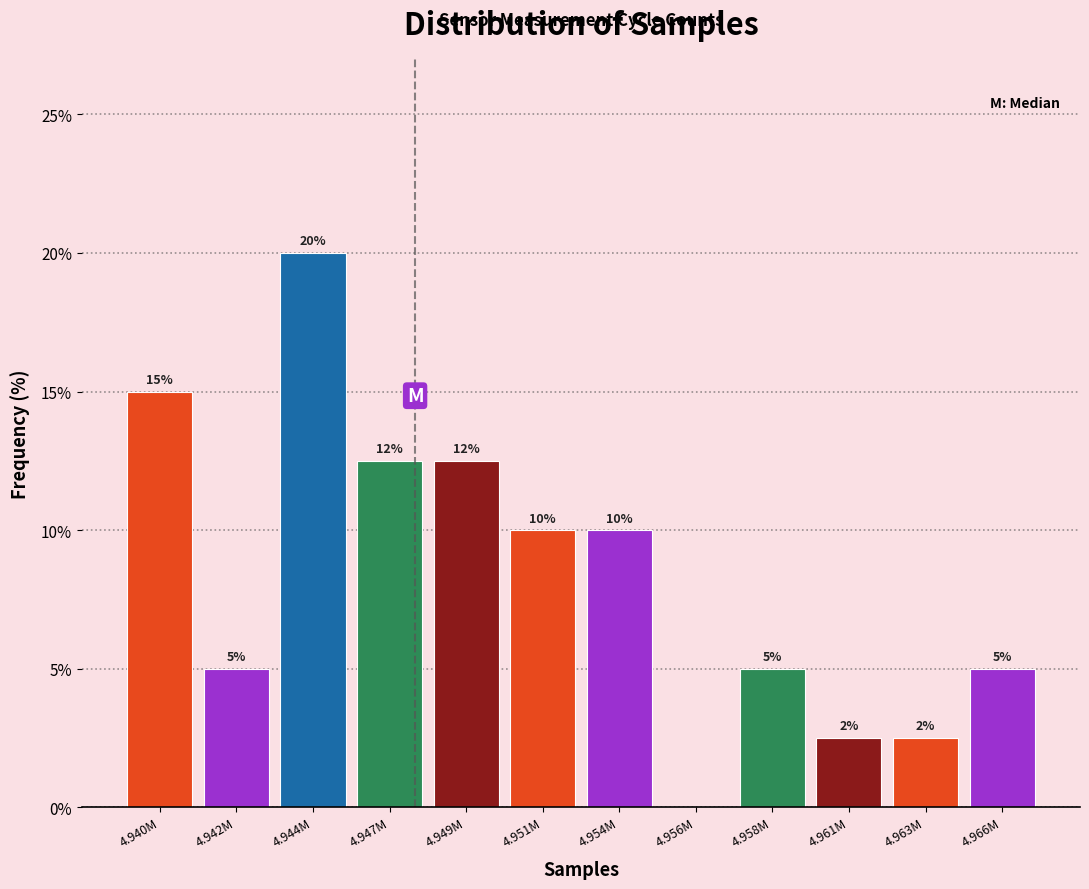

At which category does the chart reach its peak across all series?

4.944M